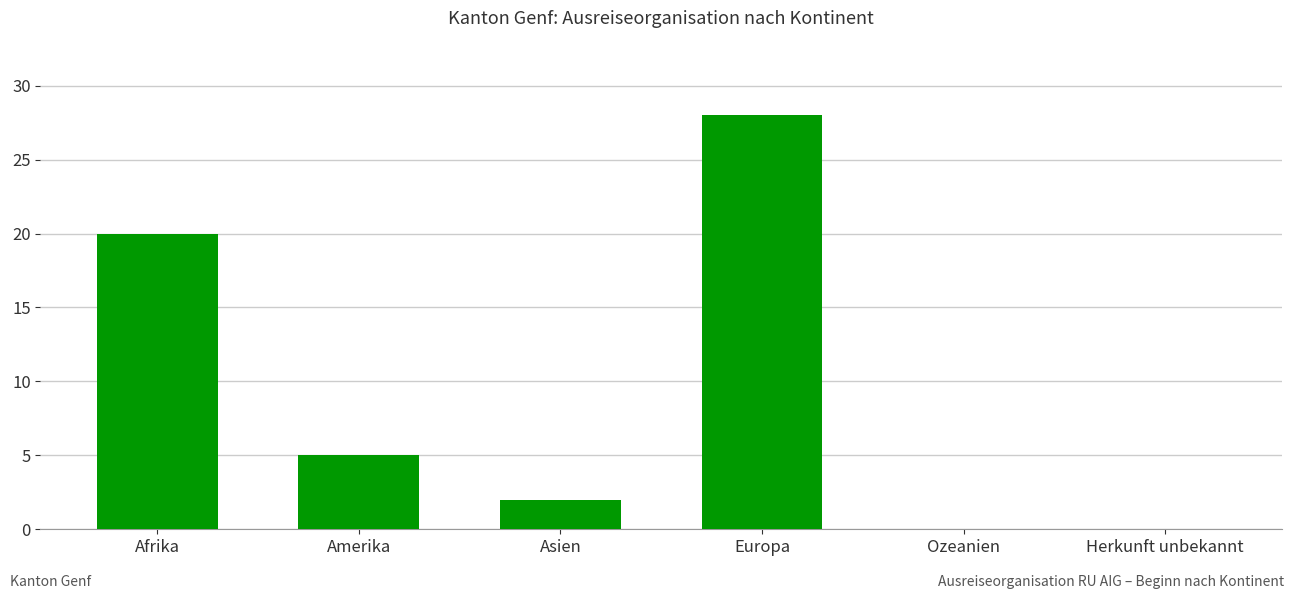

True or false: the data shows 28 at Europa.

True